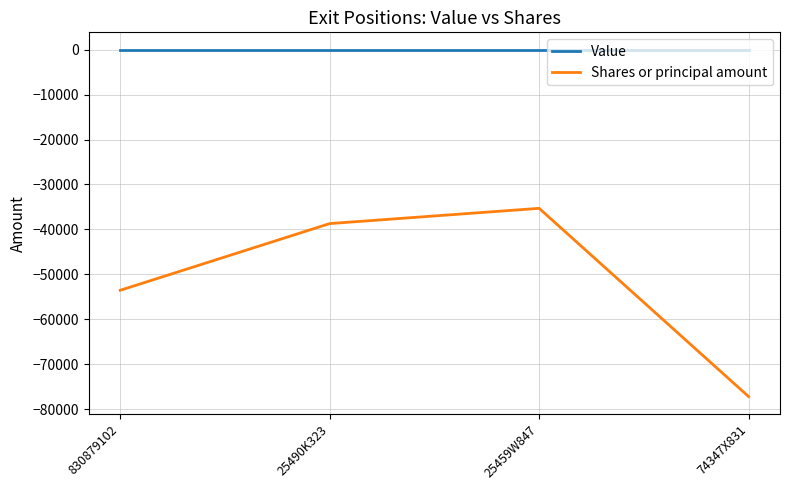

What is the difference between the maximum and minimum values in the Shares or principal amount series?

41891